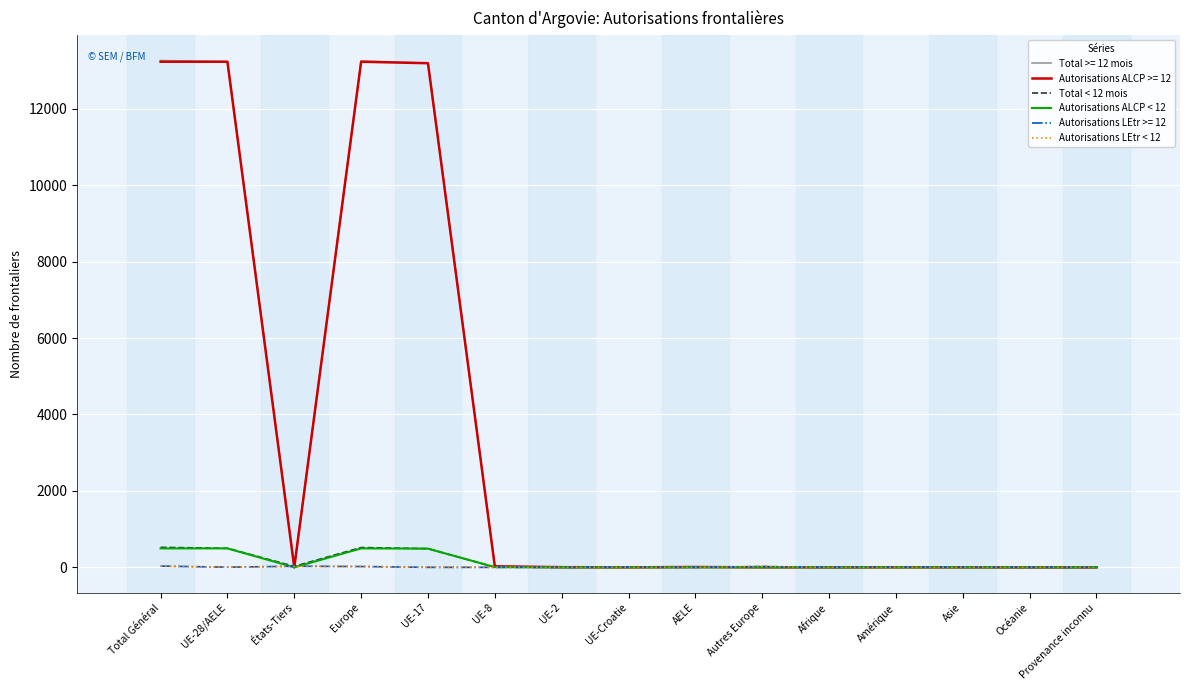

The value of Total < 12 mois at UE-2 is 0. True or false?

True